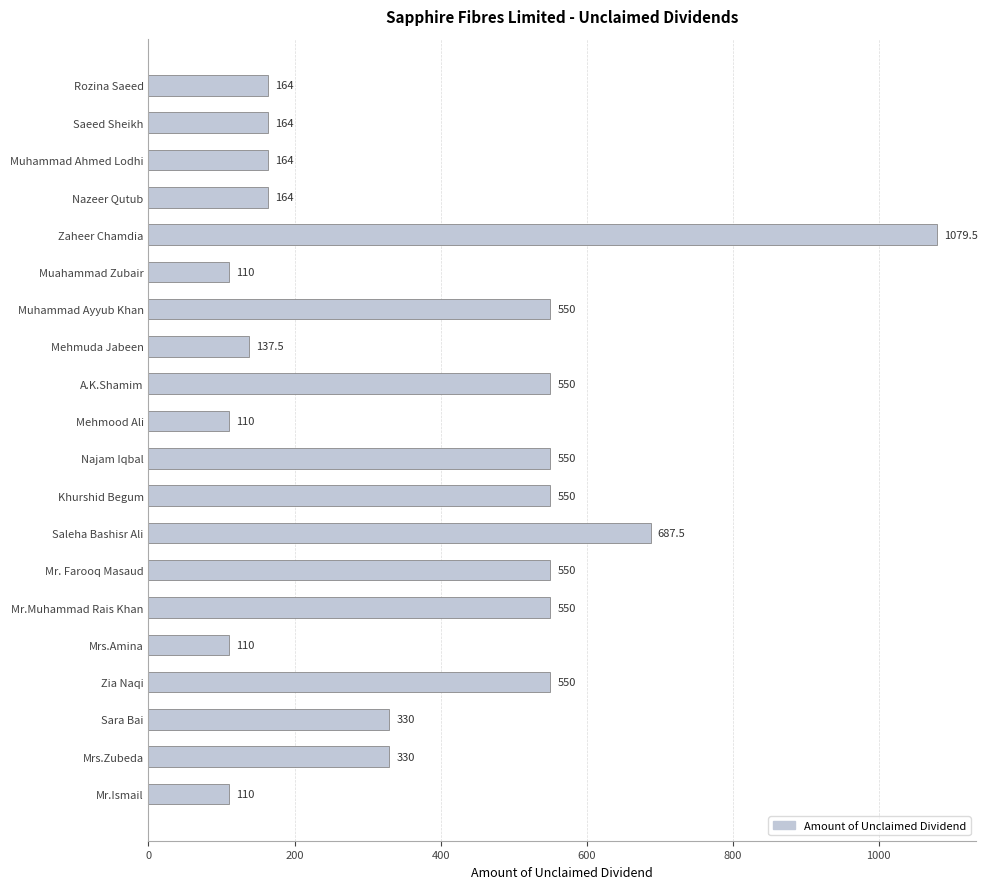

What is the value of the 16th bar from the top?

110.0